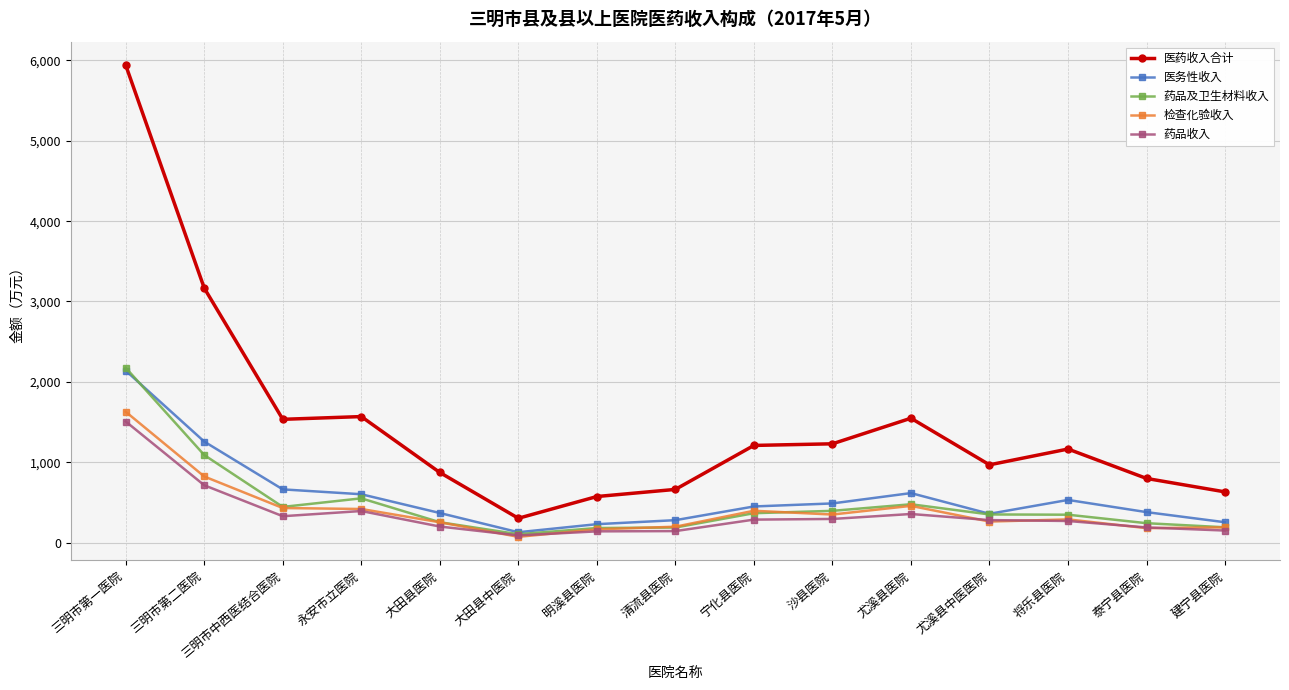

How many data points does each series have?

15